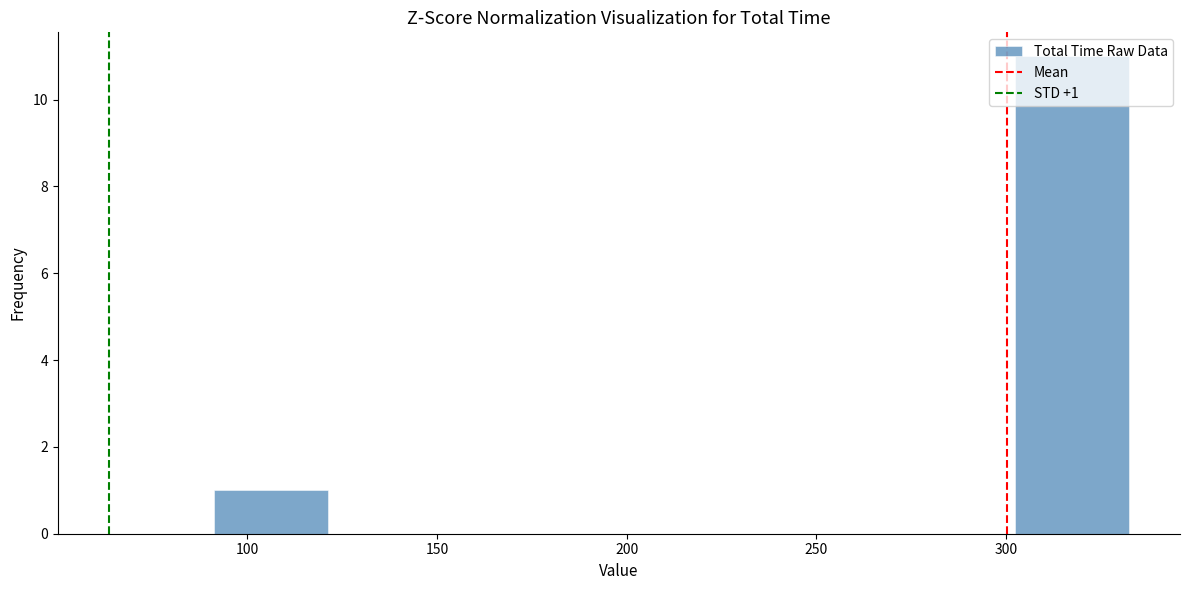

Which range on the x-axis has the tallest bar?

300 to 330